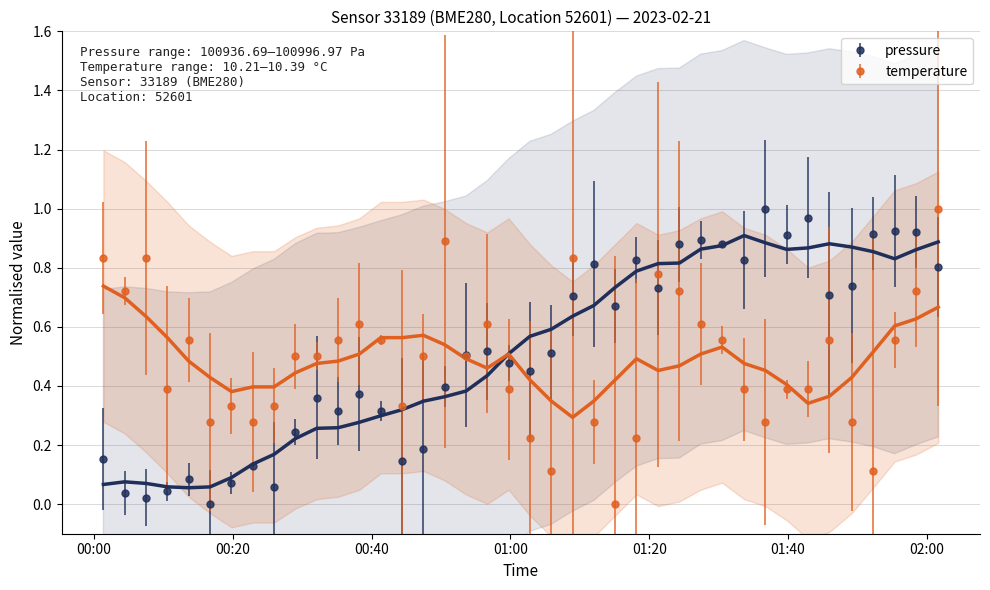

Count the number of categories in the chart.

40